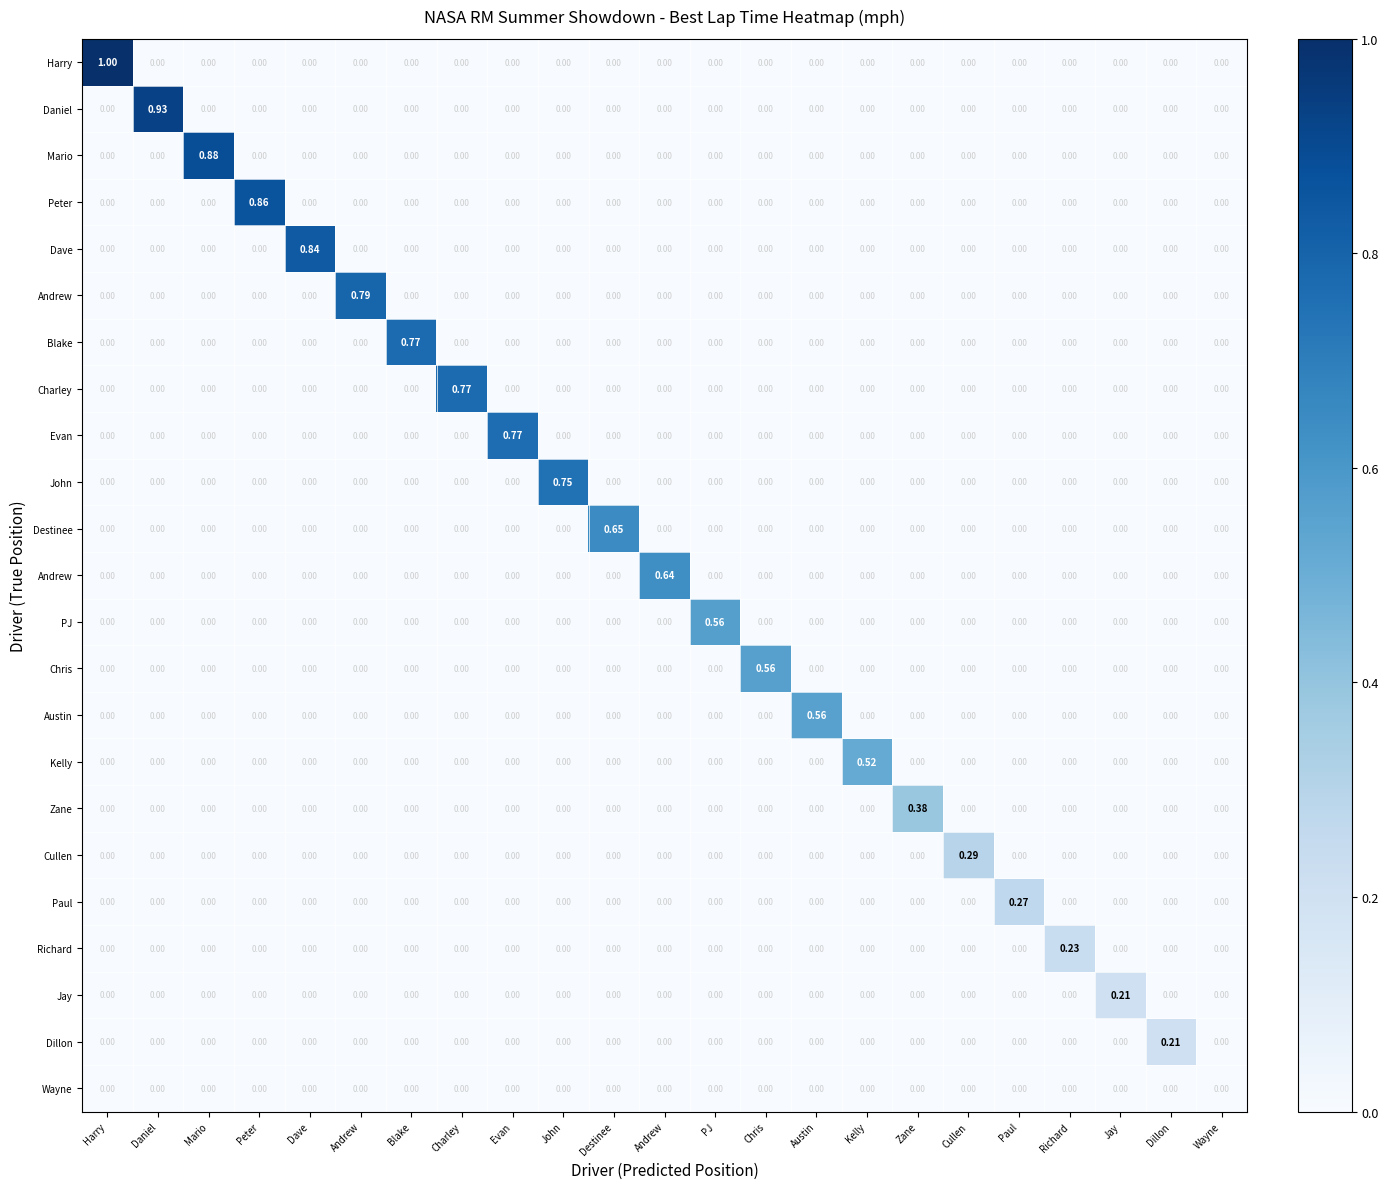

Between Evan and PJ, which is larger?

Evan